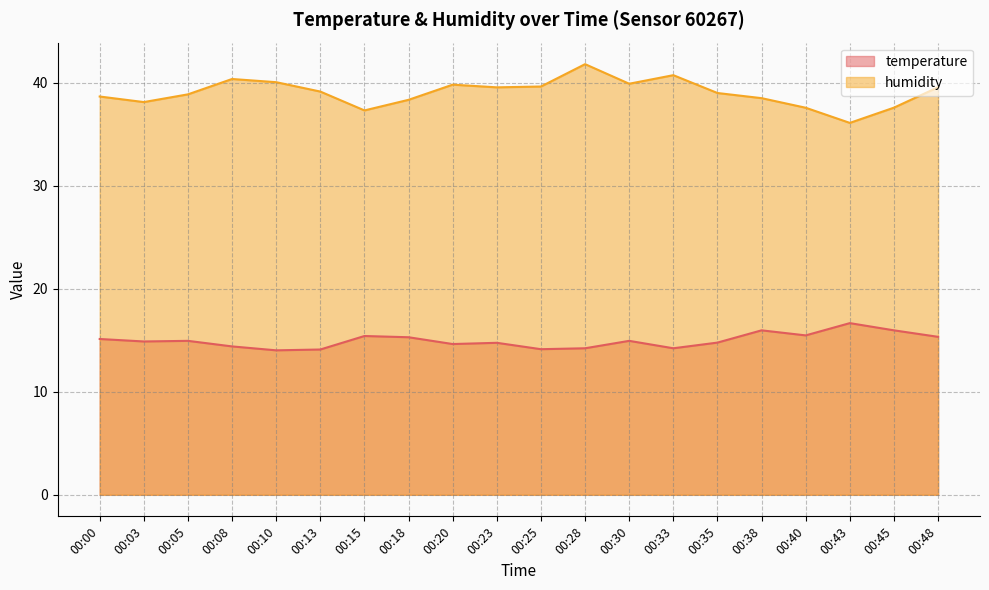

Which series has the widest spread of values?

humidity